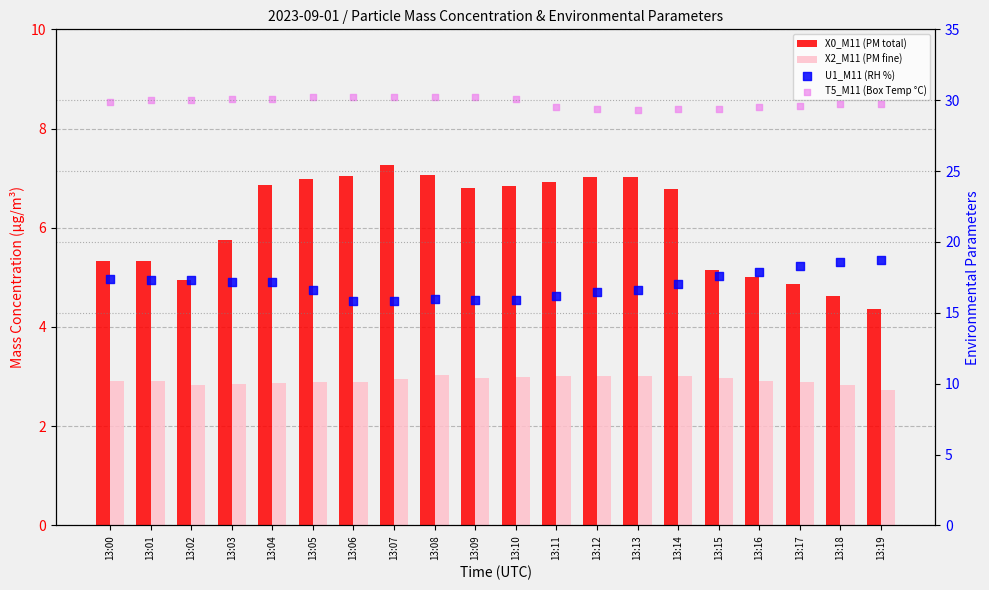

Which series has the largest total across all categories?

T5_M11 (Box Temp °C)